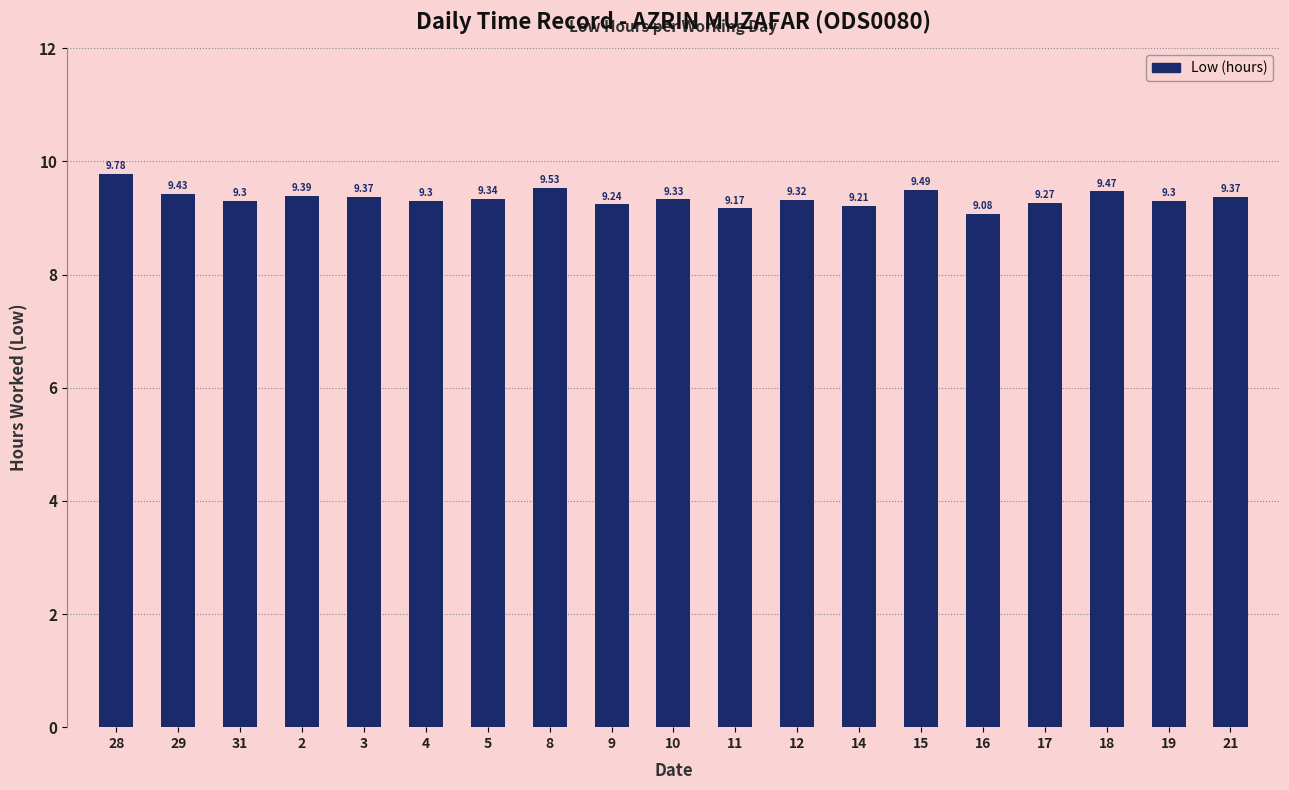

What is the sum of the values at 17 and 16?

18.4